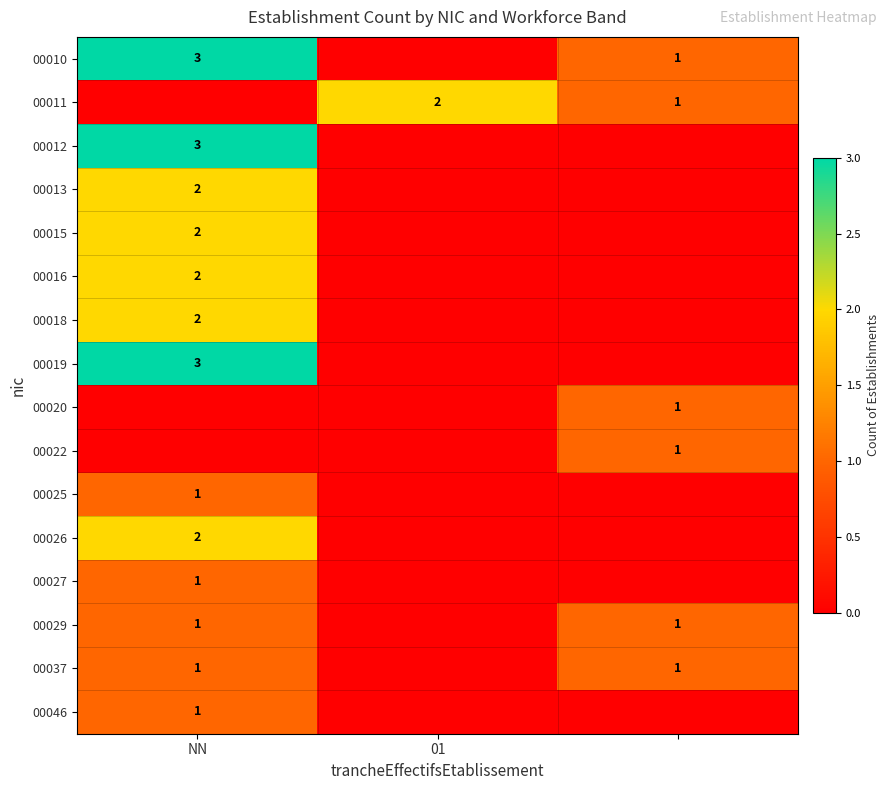

The 00026 series shows 2 at NN. True or false?

True